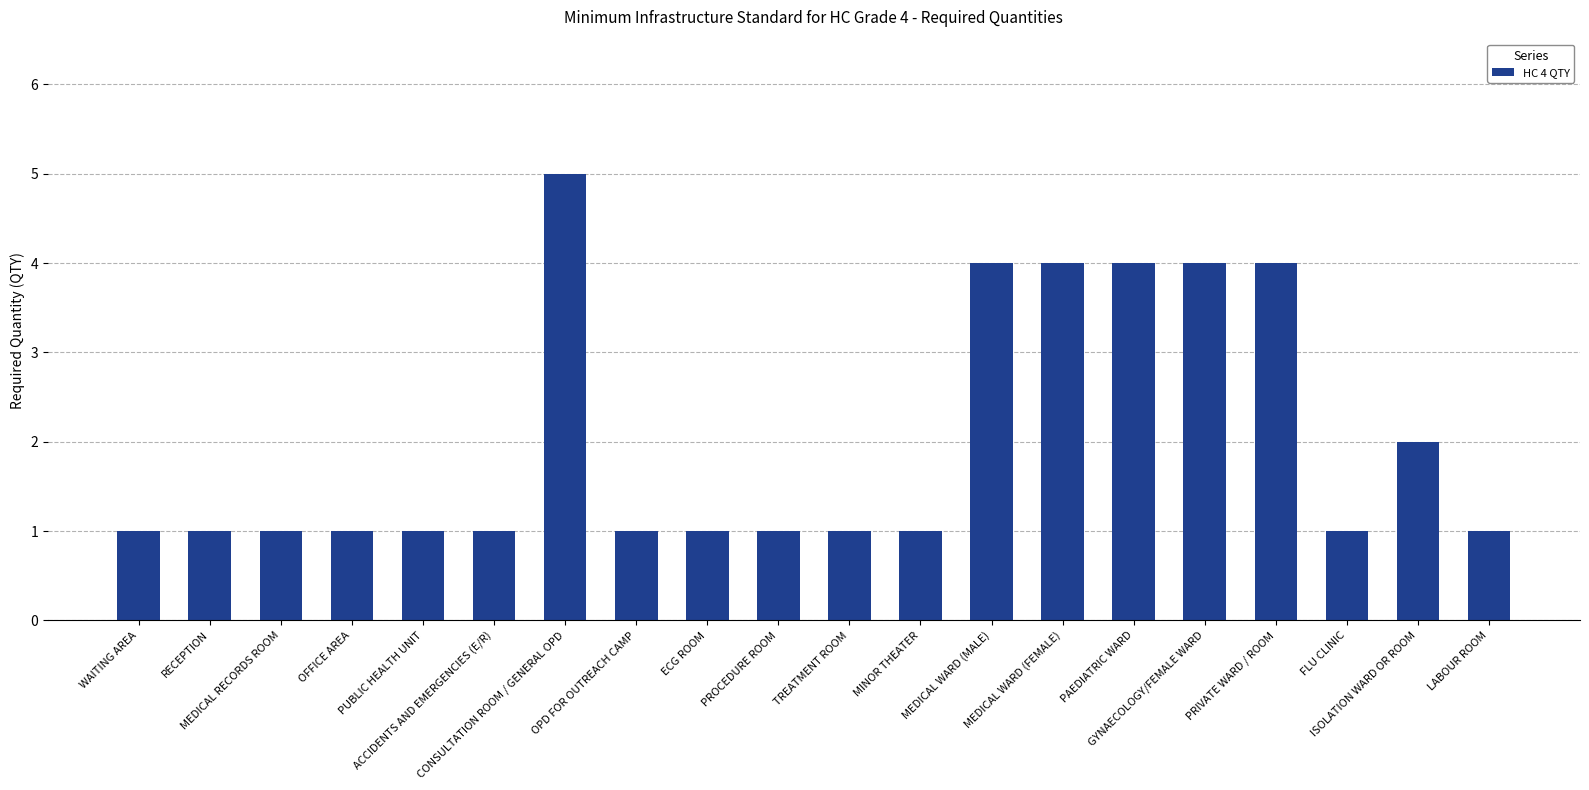

What is the approximate value at OPD FOR OUTREACH CAMP?

1